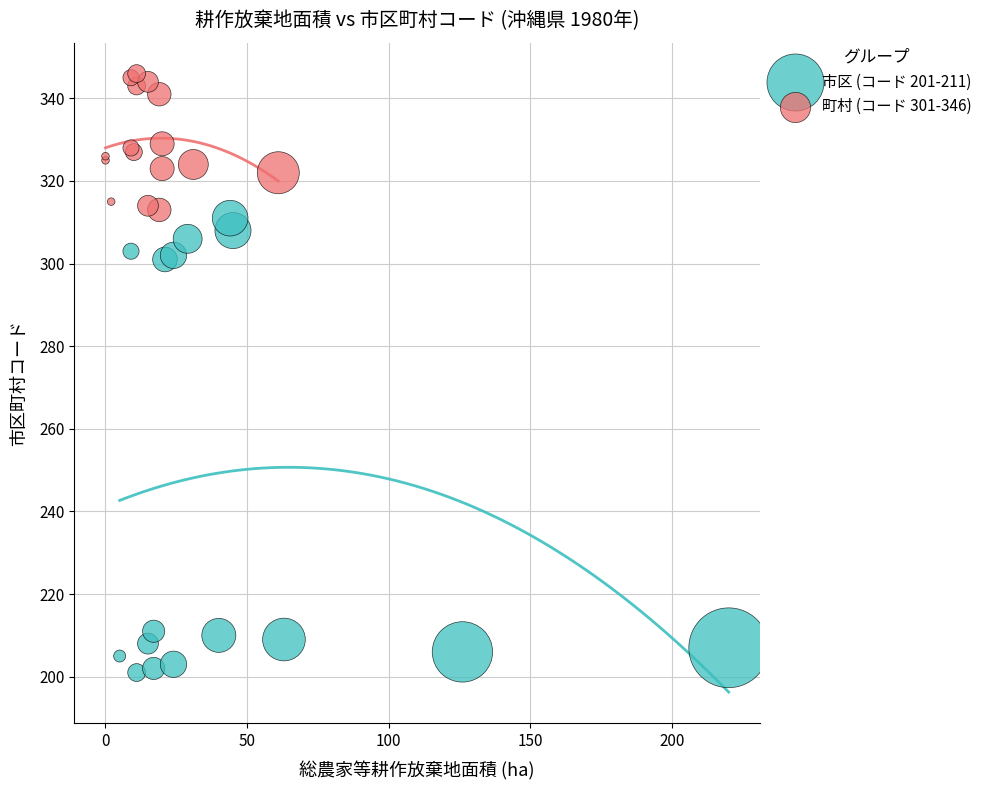

Which series reaches the maximum Y coordinate?

町村 (コード 301-346)